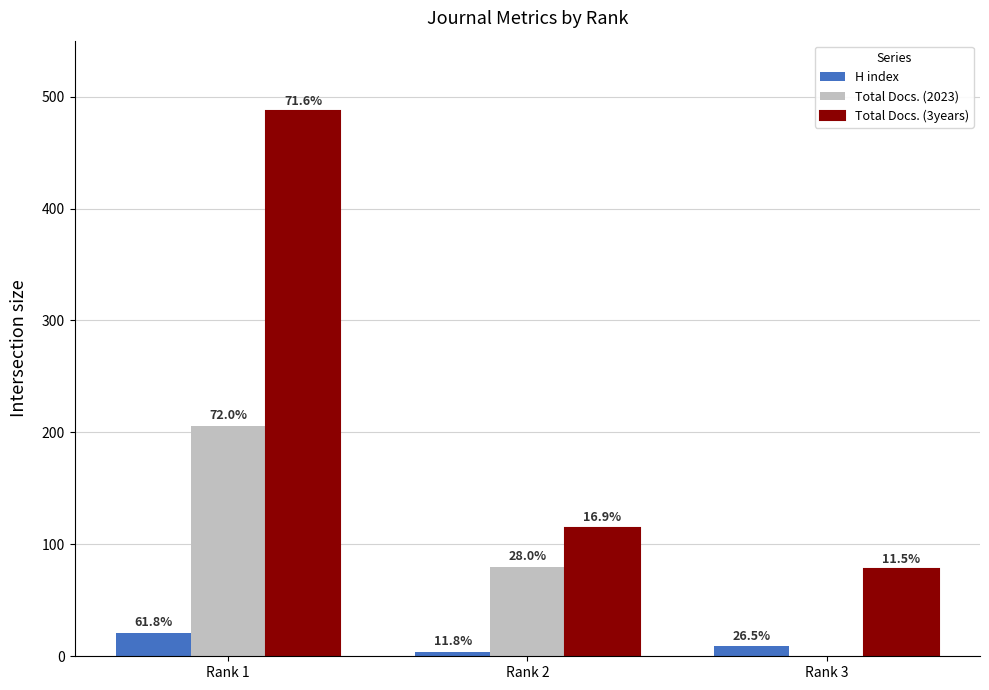

Reading right to left, extract all data points from this chart.

H index: Rank 3=9	Rank 2=4	Rank 1=21
Total Docs. (2023): Rank 3=0	Rank 2=80	Rank 1=206
Total Docs. (3years): Rank 3=78	Rank 2=115	Rank 1=487